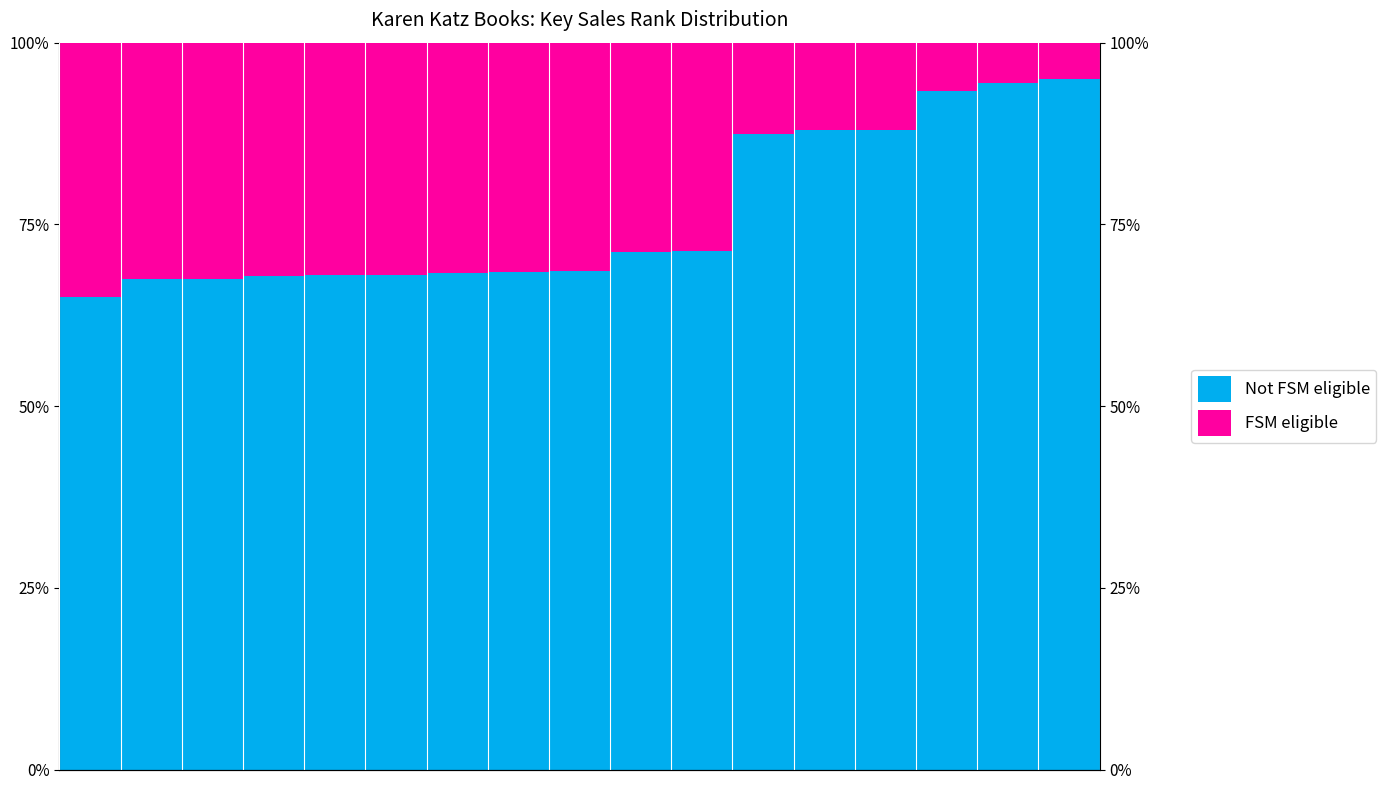

What is the value of the FSM eligible bar at the 12th from the left?

0.1